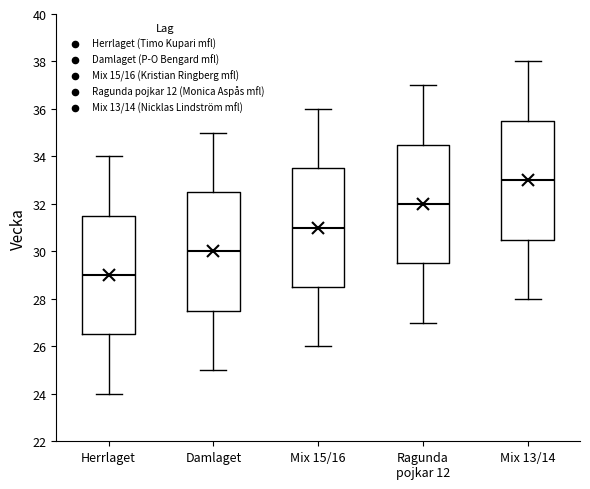

Reading left to right, read every box against the y-axis: the position of its median line, the range the box covers, and the ends of its whiskers. The values are not printed on the chart, so give them approximately, as read against the axis.

Herrlaget: median 29.0, box 26.6 to 31.6, whiskers 24.0 to 34.0
Damlaget: median 30.0, box 27.6 to 32.6, whiskers 25.0 to 35.0
Mix 15/16: median 31.0, box 28.6 to 33.6, whiskers 26.0 to 36.0
Ragunda pojkar 12: median 32.0, box 29.6 to 34.6, whiskers 27.0 to 37.0
Mix 13/14: median 33.0, box 30.6 to 35.6, whiskers 28.0 to 38.0